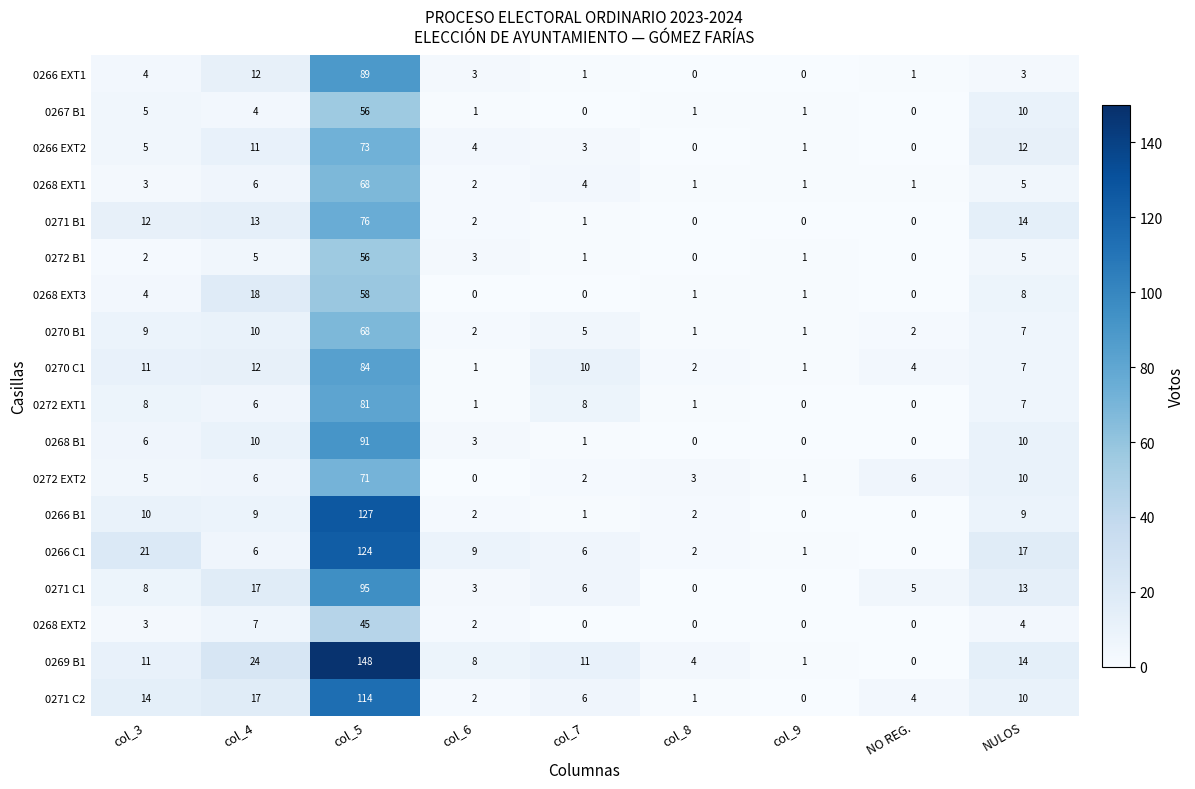

What is the difference between the 0266 EXT1 values at col_3 and col_4?

8